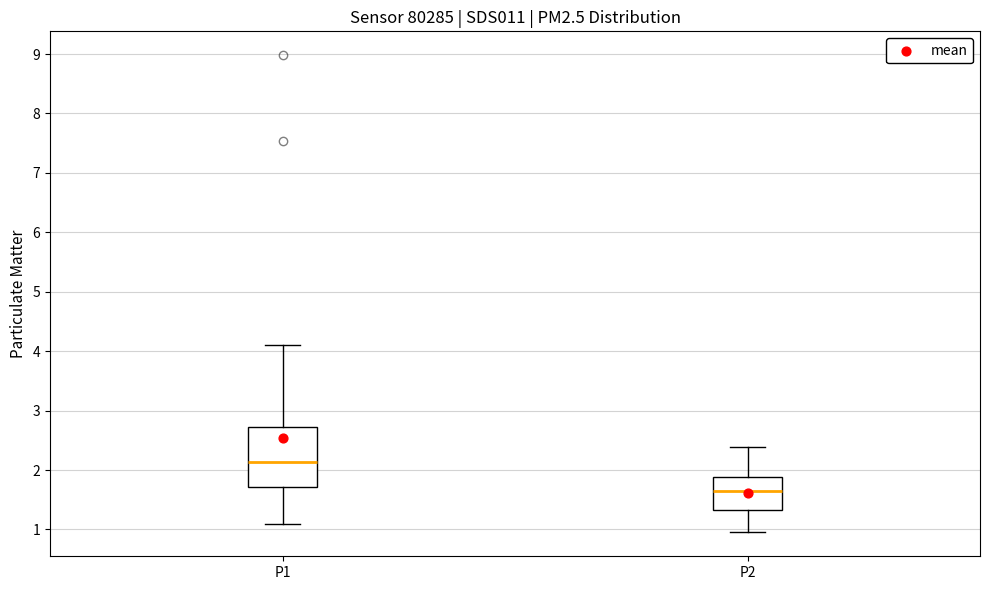

Which box's median line is the highest?

P1